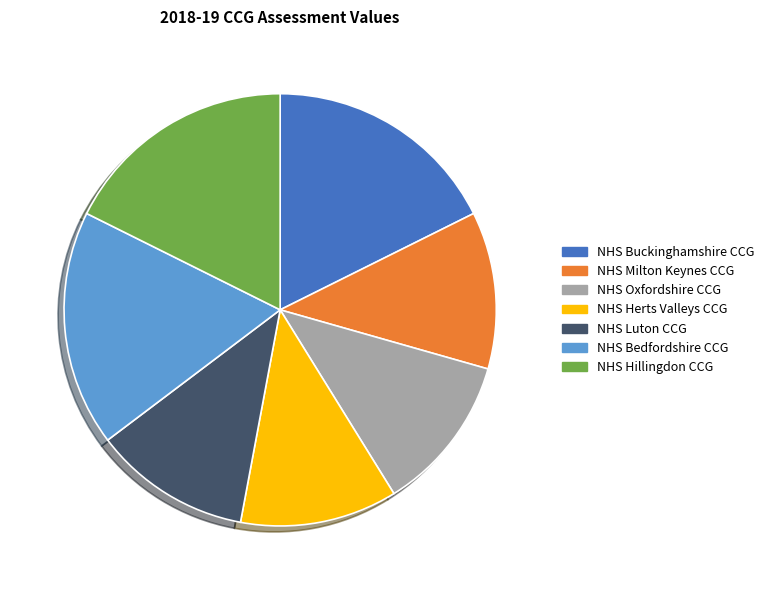

Combined, do NHS Hillingdon CCG and NHS Milton Keynes CCG account for over 50%?

No